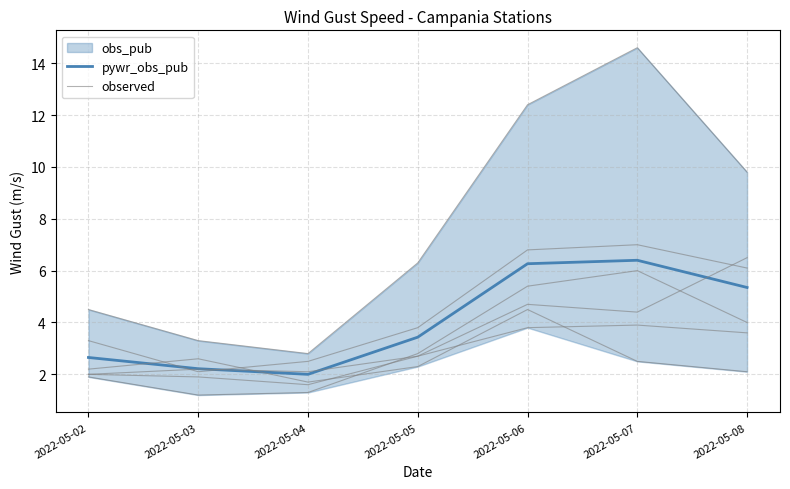

List the labels in order of observed value, smallest first.

2022-05-03, 2022-05-04, 2022-05-02, 2022-05-05, 2022-05-08, 2022-05-06, 2022-05-07